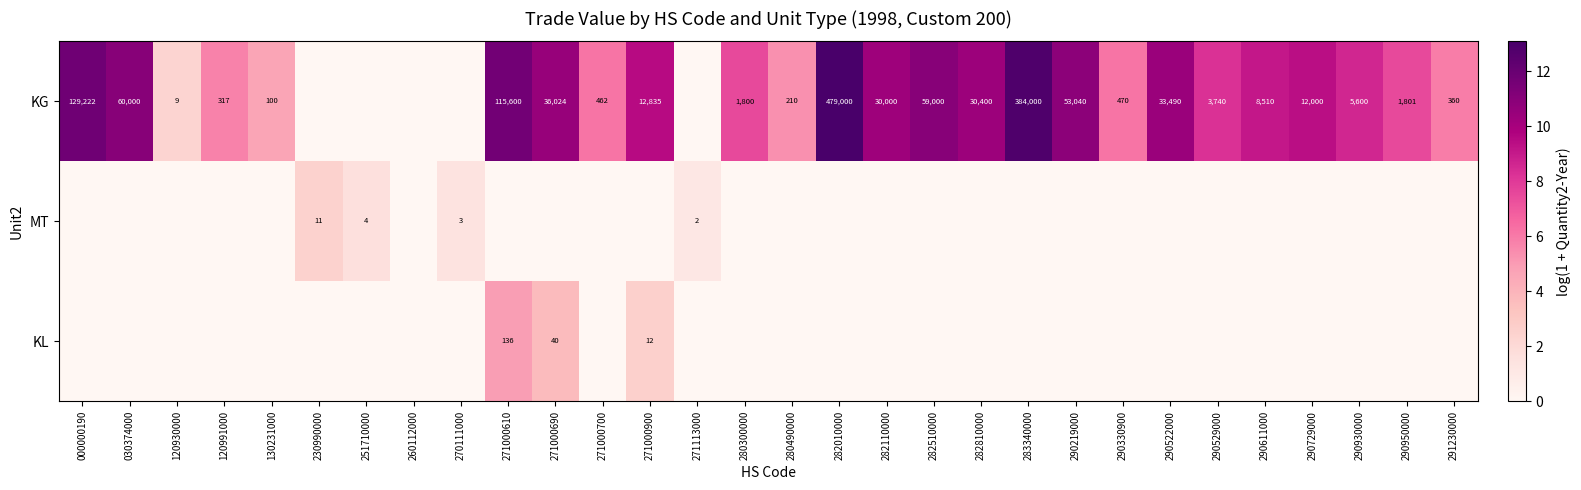

The value of KL at 271000900 is 12. True or false?

True